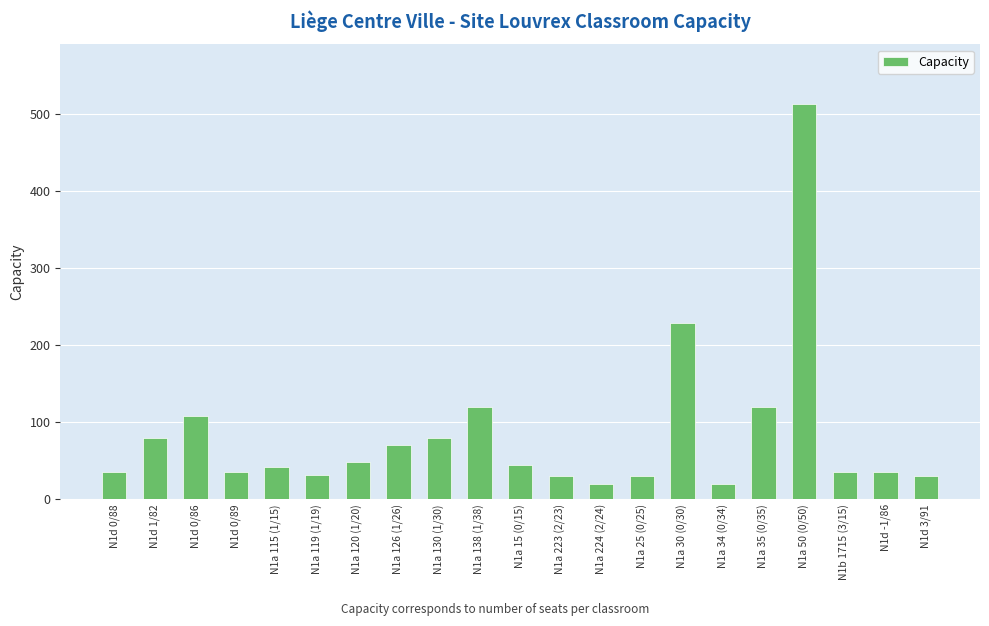

What is the difference between the values at N1b 1715 (3/15) and N1a 224 (2/24)?

16